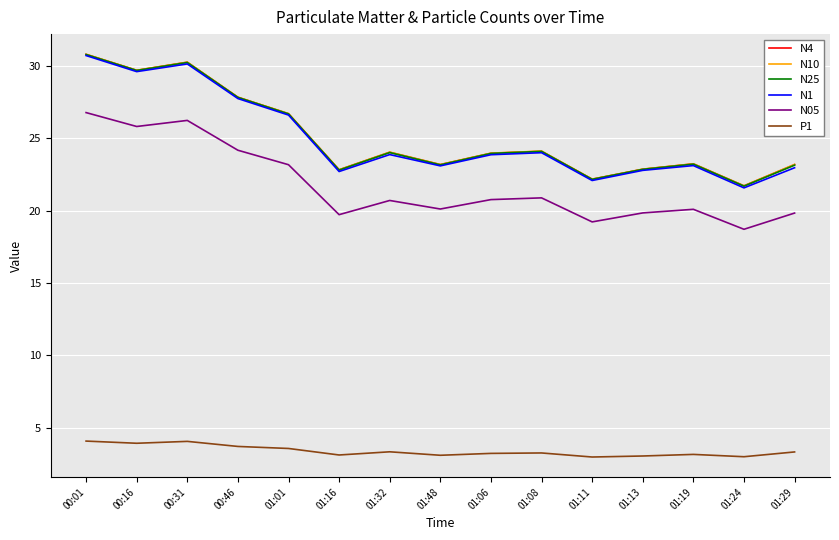

The N25 series shows 30.6 at 01:48. True or false?

False